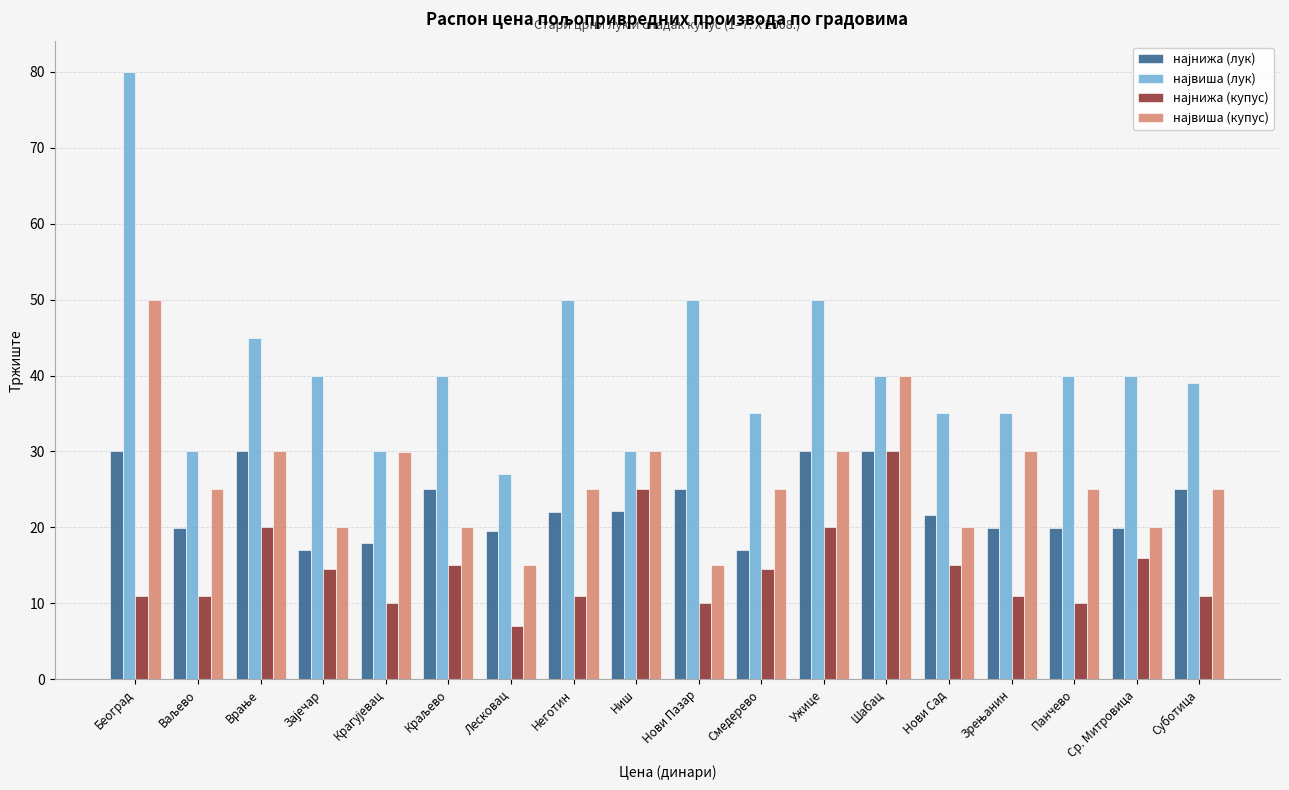

Which label corresponds to the largest value in the chart?

Београд